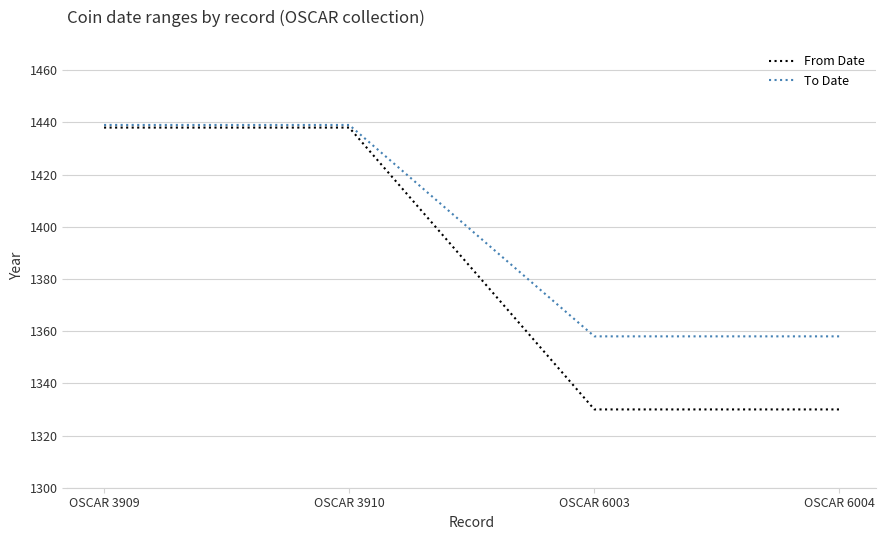

Which series has the widest spread of values?

From Date